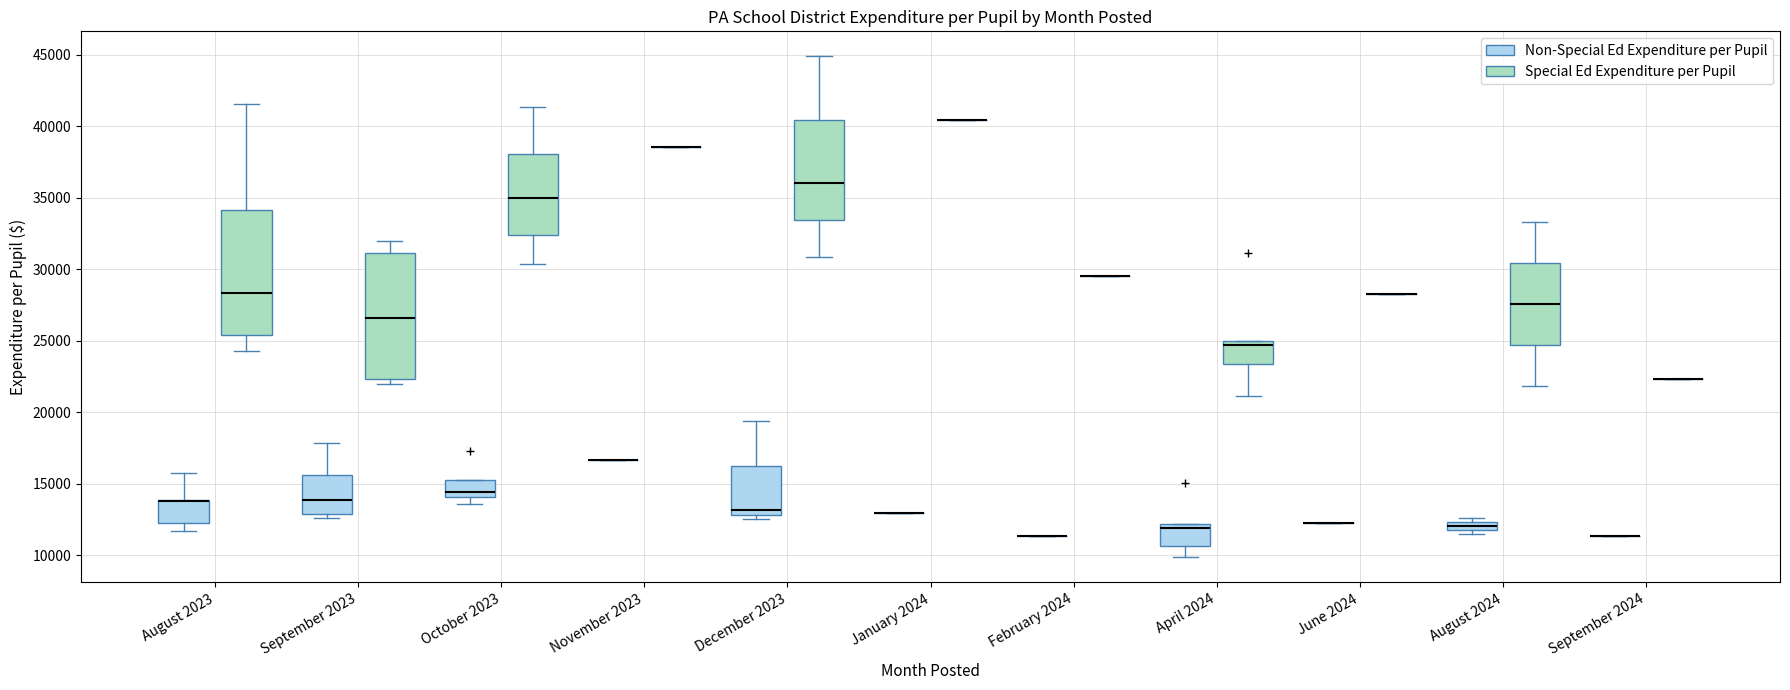

Where does the lower whisker of the box for April 2024 (Non-Special Ed Expenditure per Pupil) end on the y-axis? The values are not printed on the chart, so give them approximately, as read against the axis.

10000